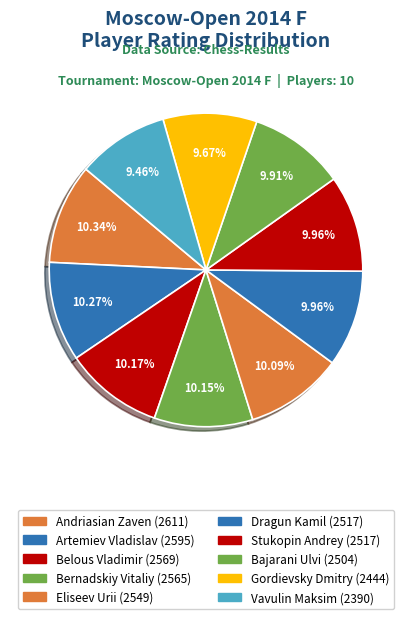

To the nearest percent, what portion does Dragun Kamil represent?

10%